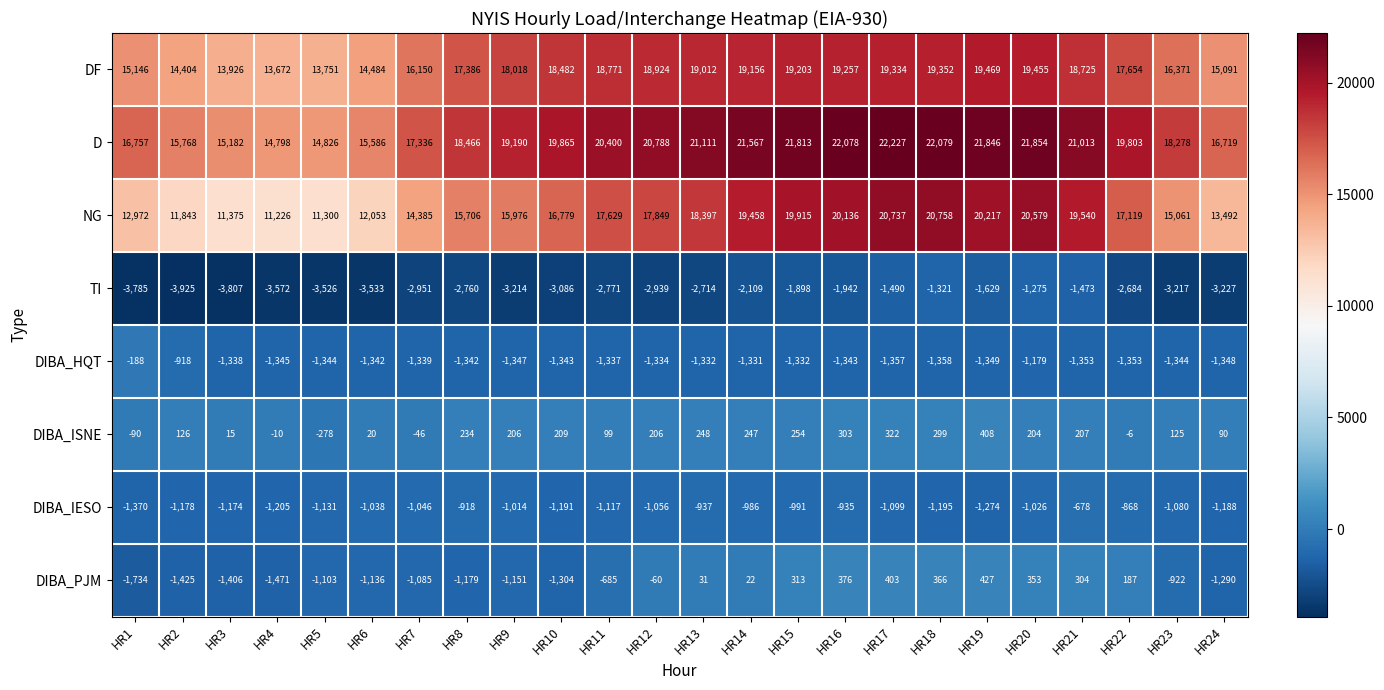

Which series has the largest total across all categories?

D